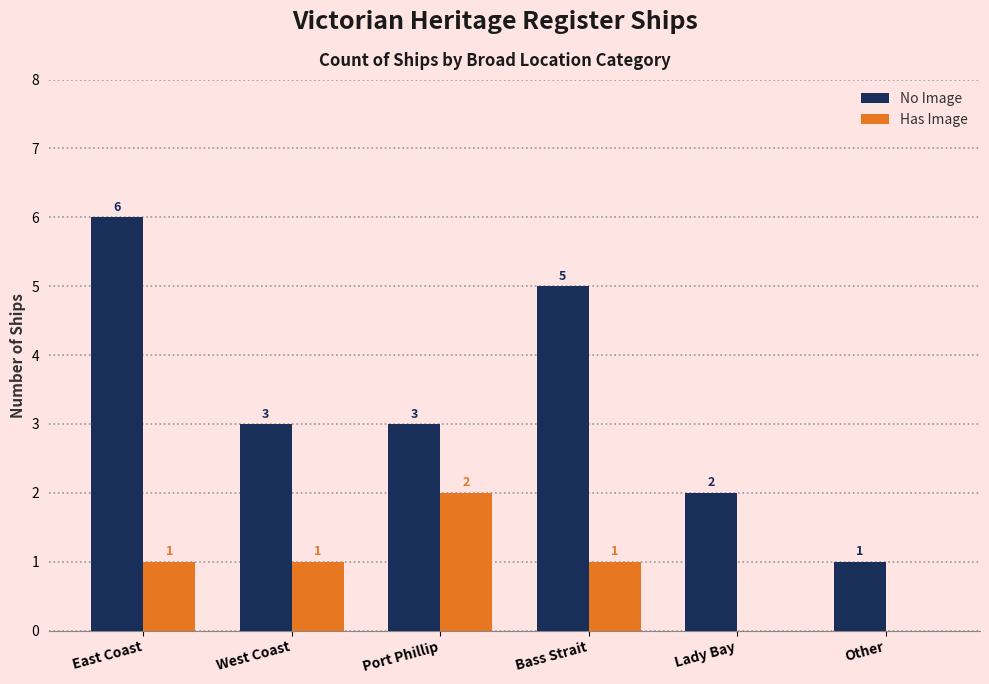

Is the value of No Image at East Coast greater than the value of Has Image at Other?

Yes